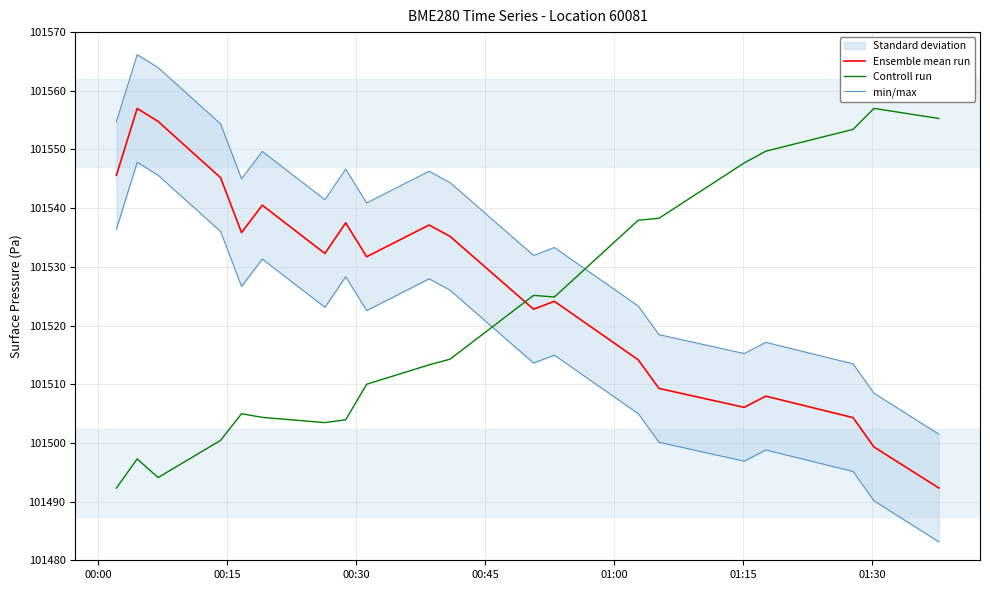

True or false: Ensemble mean run and min/max intersect in this chart.

False